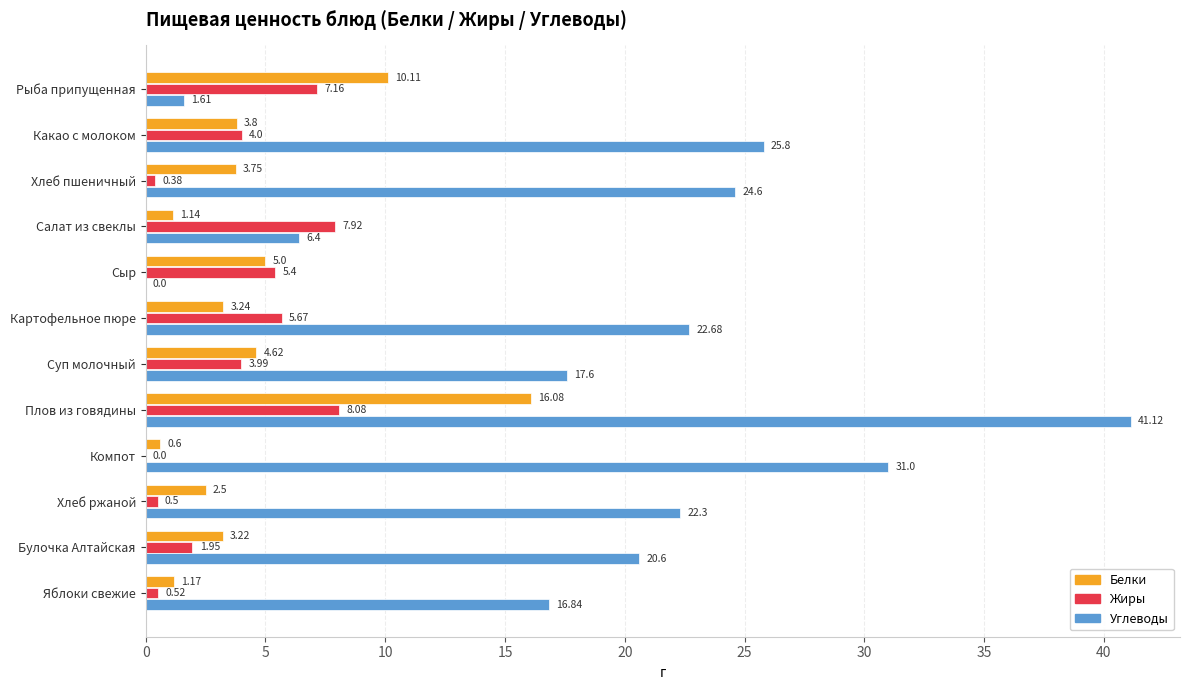

Which category has the highest value in the Белки series?

Плов из говядины